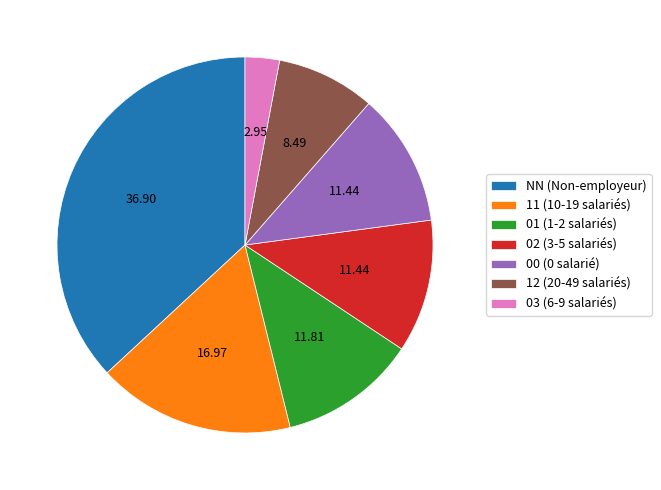

Is there a majority slice in this chart?

No